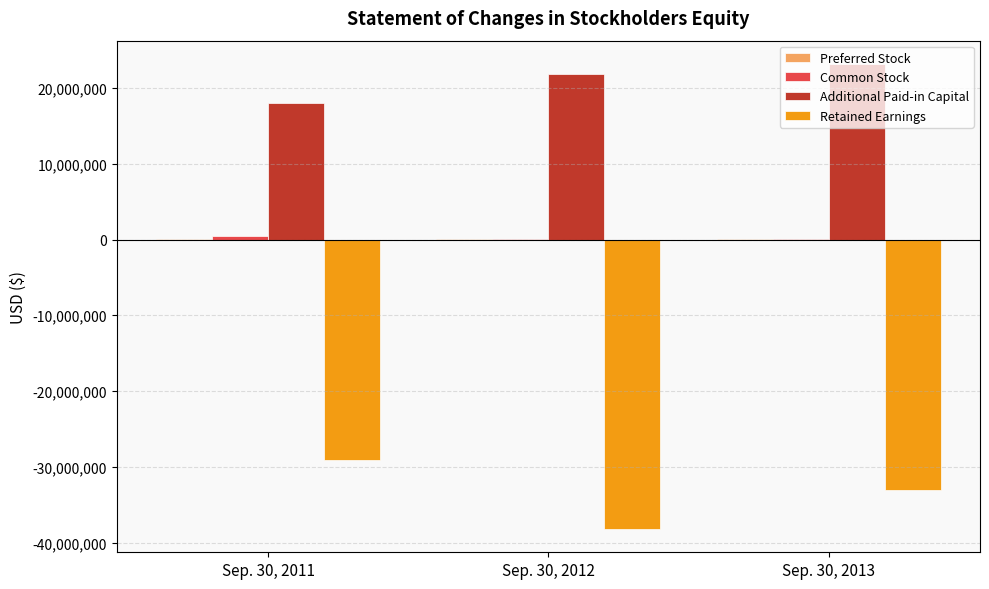

The value of Retained Earnings at Sep. 30, 2011 is -29103468. True or false?

True